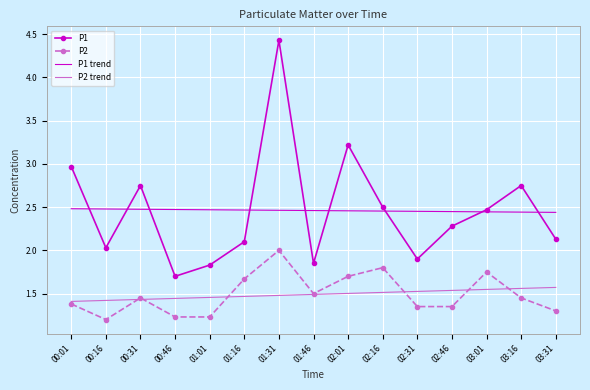

True or false: P1 and P2 cross at least once.

False